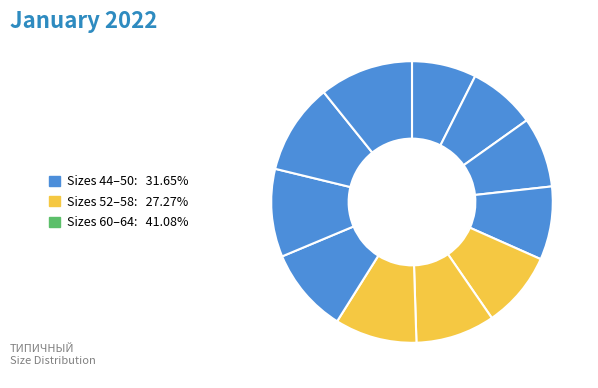

Count the number of slices in the pie.

11